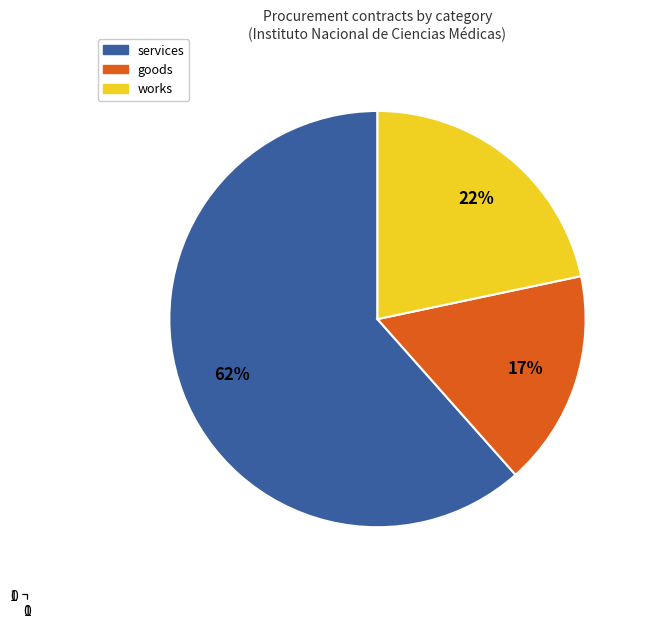

Between works and goods, which is larger?

works